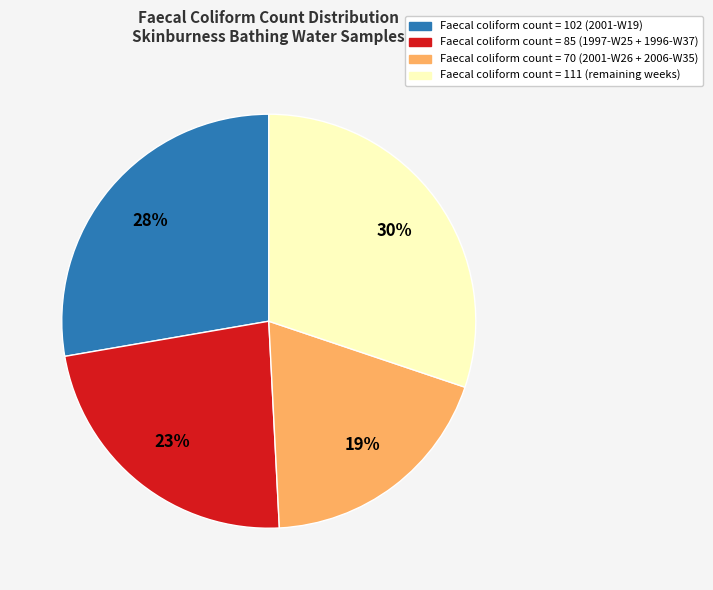

Do Faecal coliform count = 85 (1997-W25 + 1996-W37) and Faecal coliform count = 70 (2001-W26 + 2006-W35) together represent more than half of the pie?

No